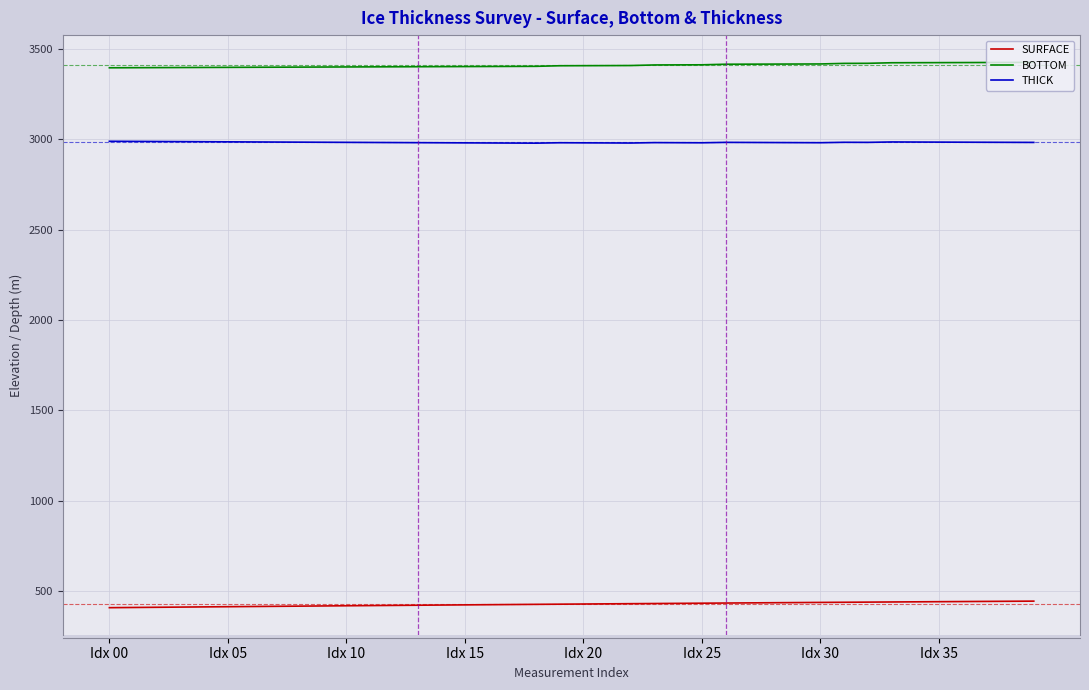

True or false: SURFACE and BOTTOM intersect in this chart.

False